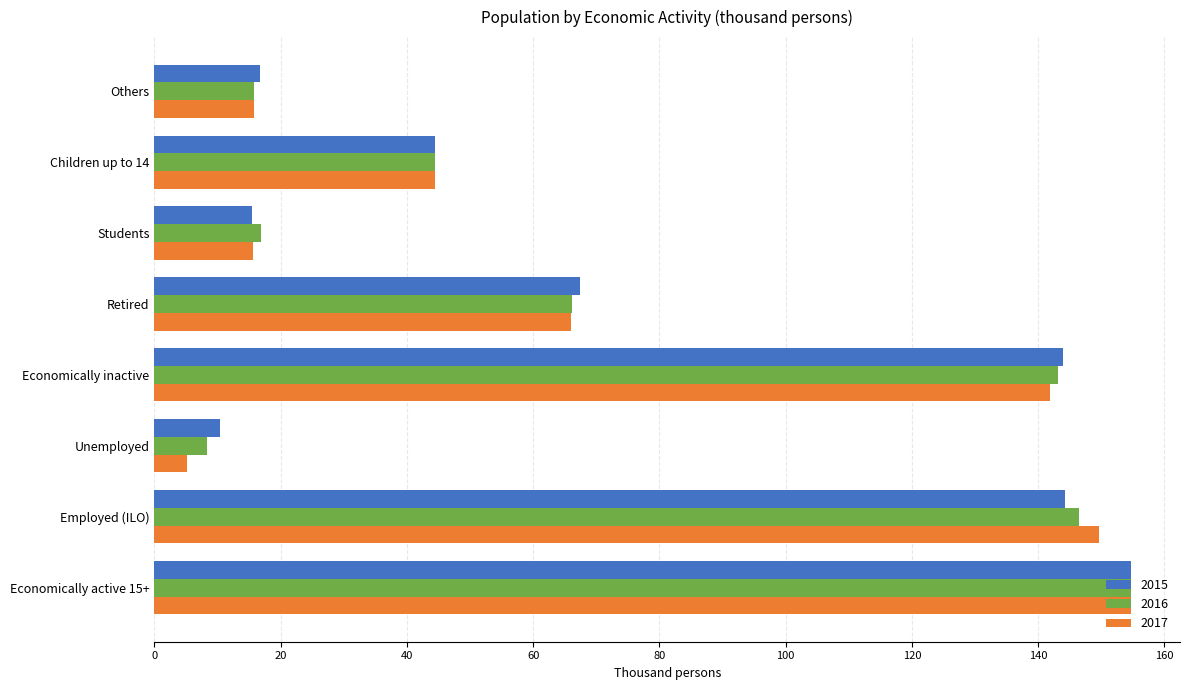

The value of 2015 at Economically inactive is 144.0. True or false?

True